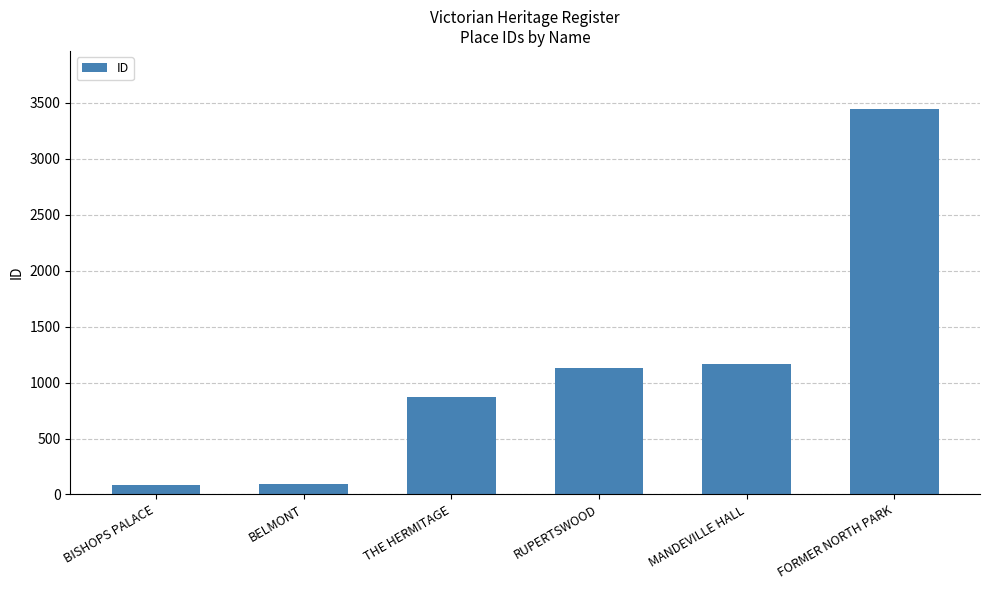

The chart shows a value of 1165 at MANDEVILLE HALL. True or false?

True